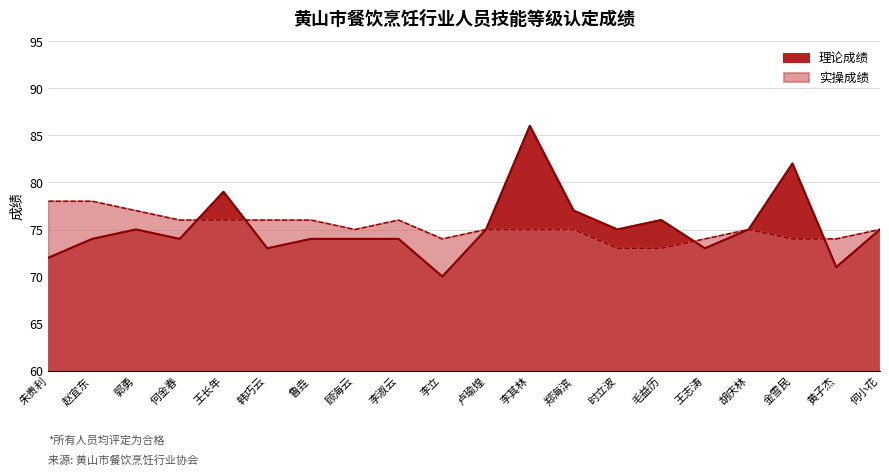

How many data points does each series have?

20